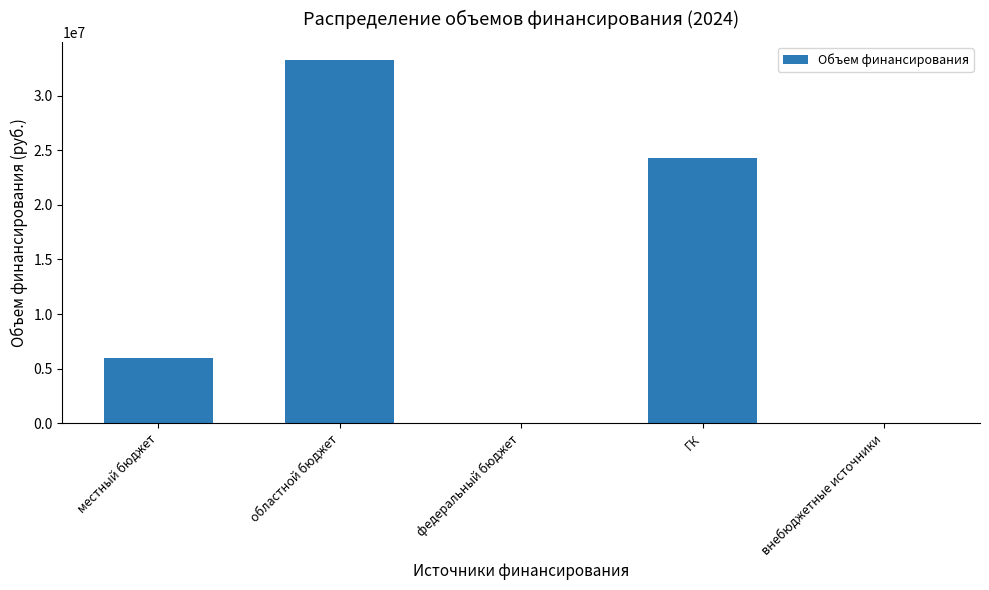

Reading left to right, transcribe all the data shown in this chart.

местный бюджет=6013974.2	областной бюджет=33264635.6	федеральный бюджет=0.0	ГК=24308657.0	внебюджетные источники=0.0